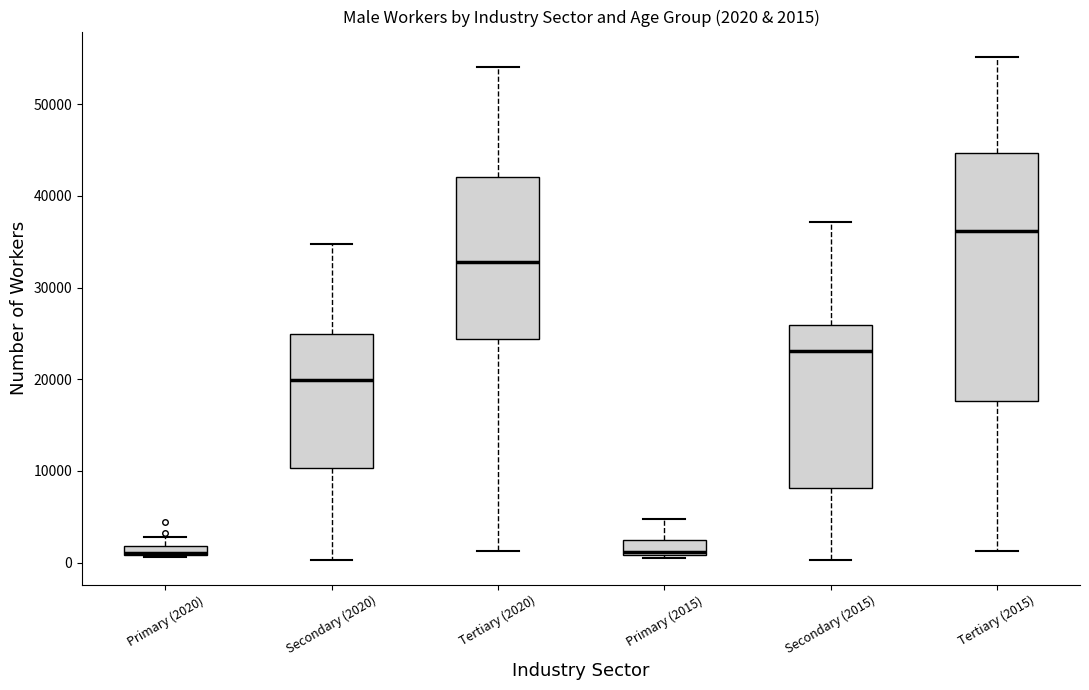

Comparing the boxes themselves (not the whiskers), which one is the tallest?

Tertiary (2015)